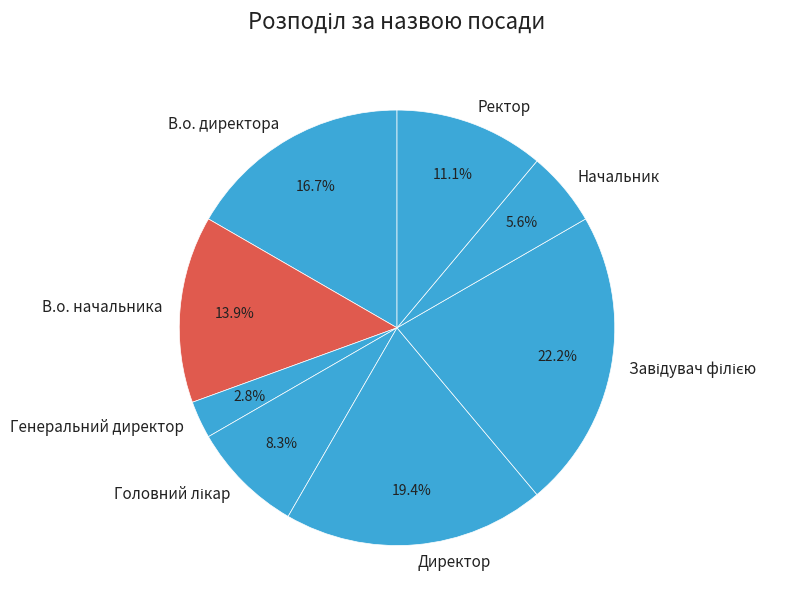

Does Директор account for over 50% of the chart?

No